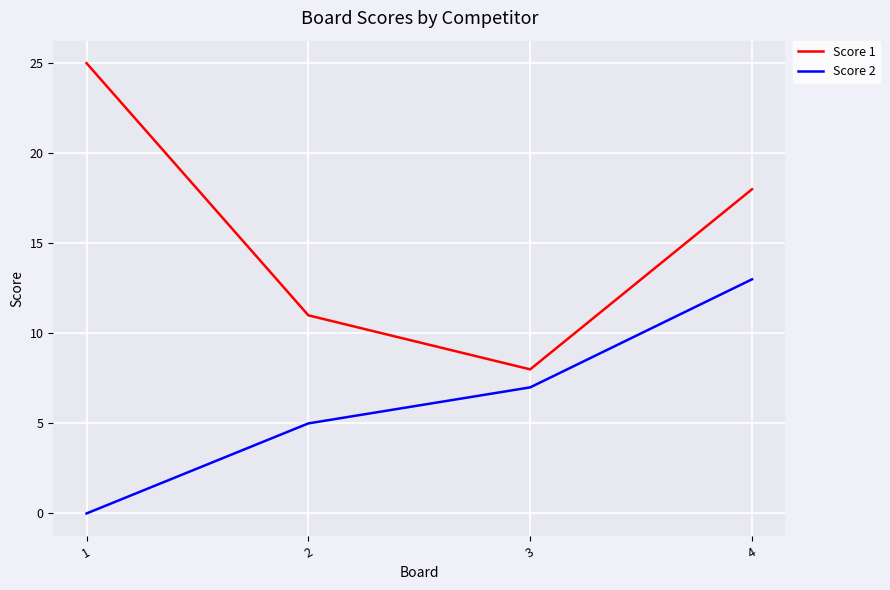

Does the chart display data point markers on the line(s)?

No